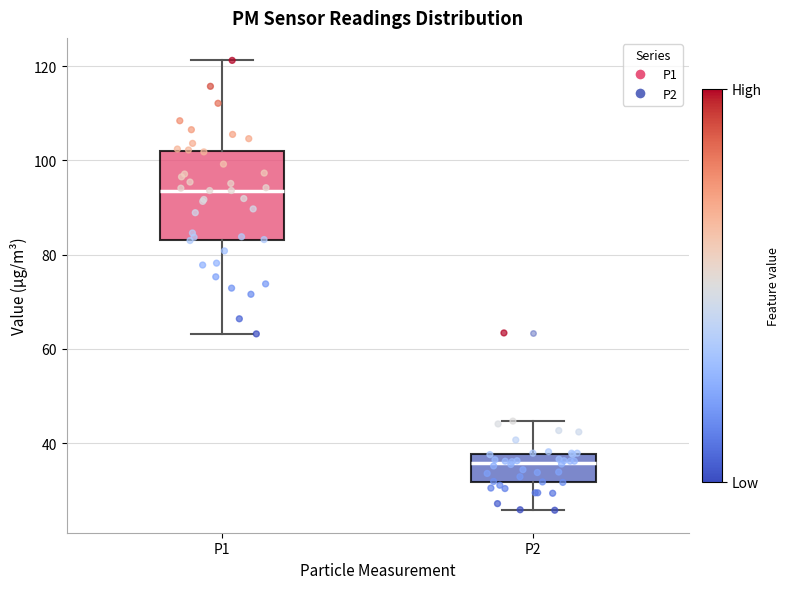

Reading left to right, transcribe this box plot: for each box, give where its median line is, the range the box spans, and where its two whiskers end, as read against the y-axis. The values are not printed on the chart, so give them approximately, as read against the axis.

P1: median 94, box 84 to 102, whiskers 64 to 122
P2: median 36, box 32 to 38, whiskers 26 to 44